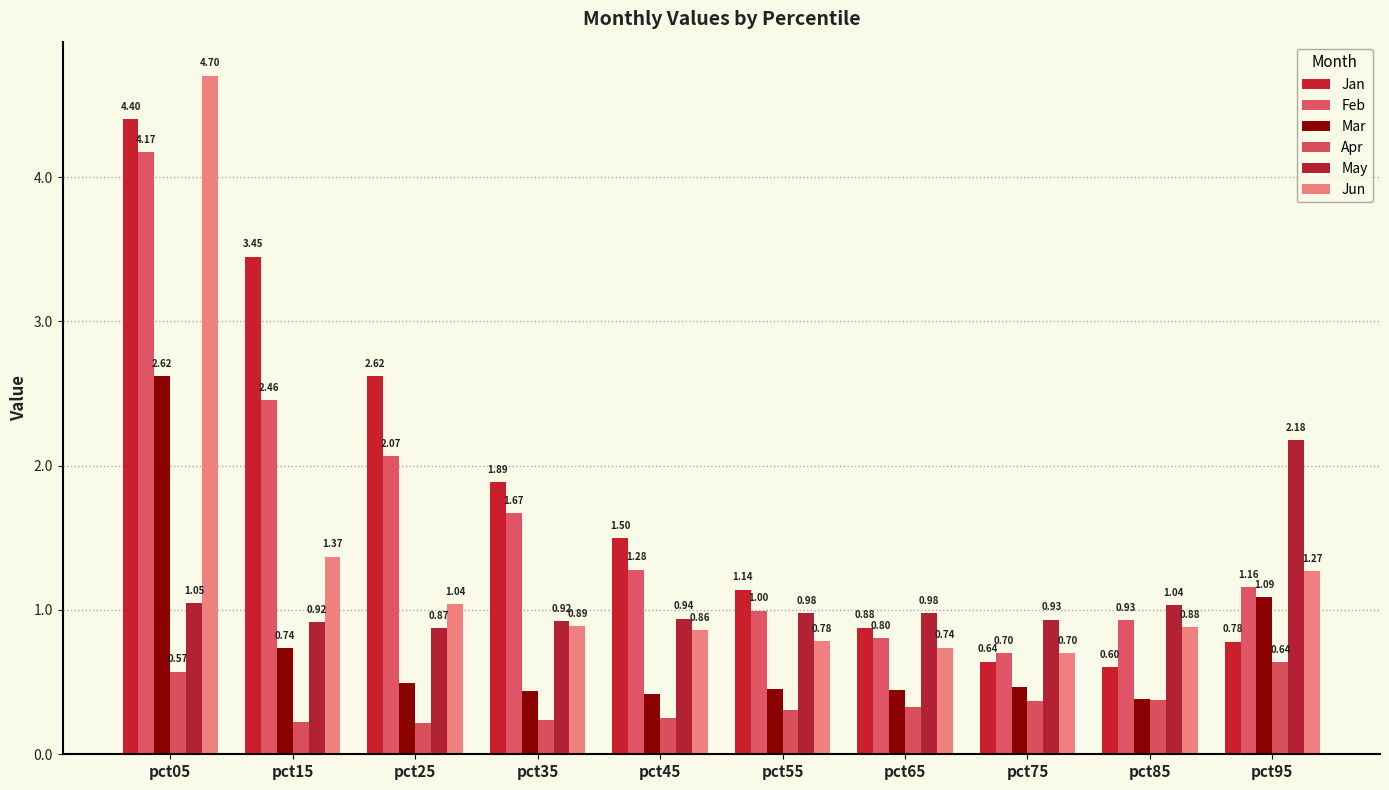

What is the difference between the Jan values at pct25 and pct95?

1.8